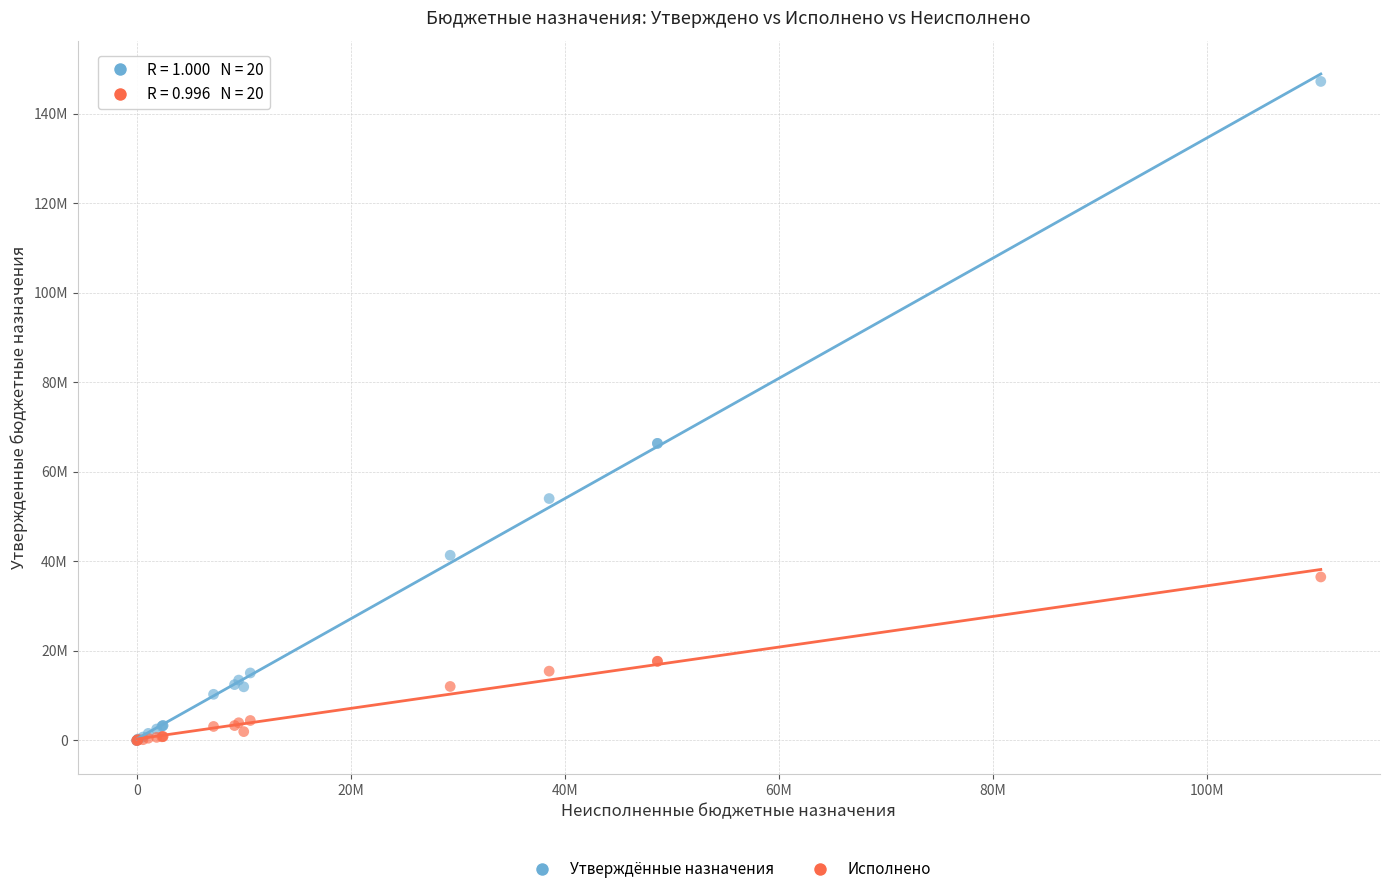

Which series reaches the maximum Y coordinate?

Утверждённые назначения